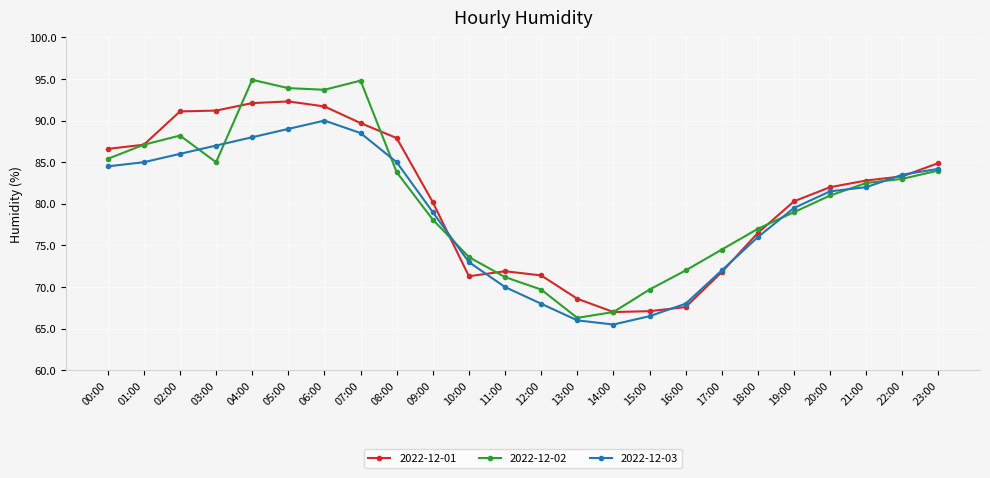

What is the spread (max minus min) of values at 02:00?

5.1